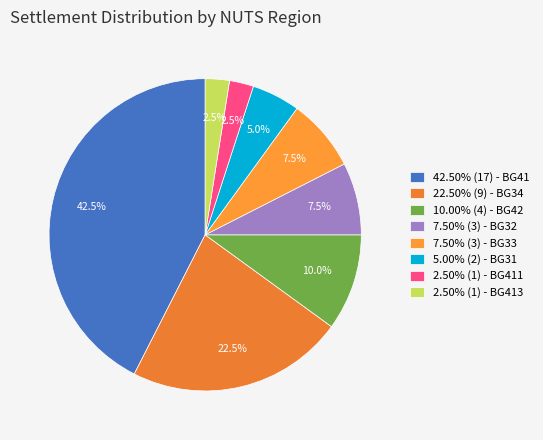

To the nearest percent, what is the difference between the largest and smallest slice percentages?

40%